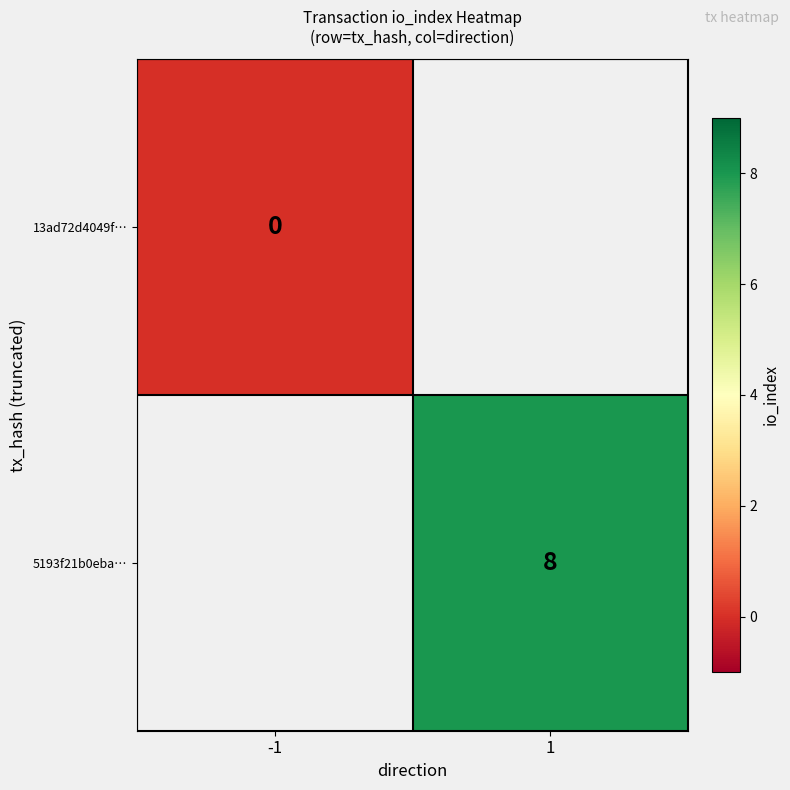

At how many categories does at least one series exceed 5?

1